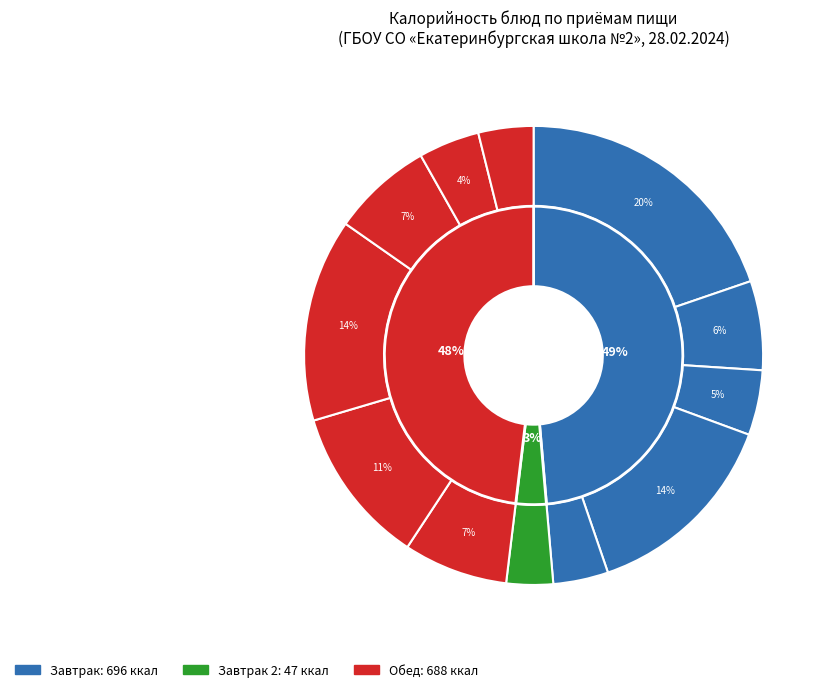

Does Яблоко мытое account for over 50% of the chart?

No